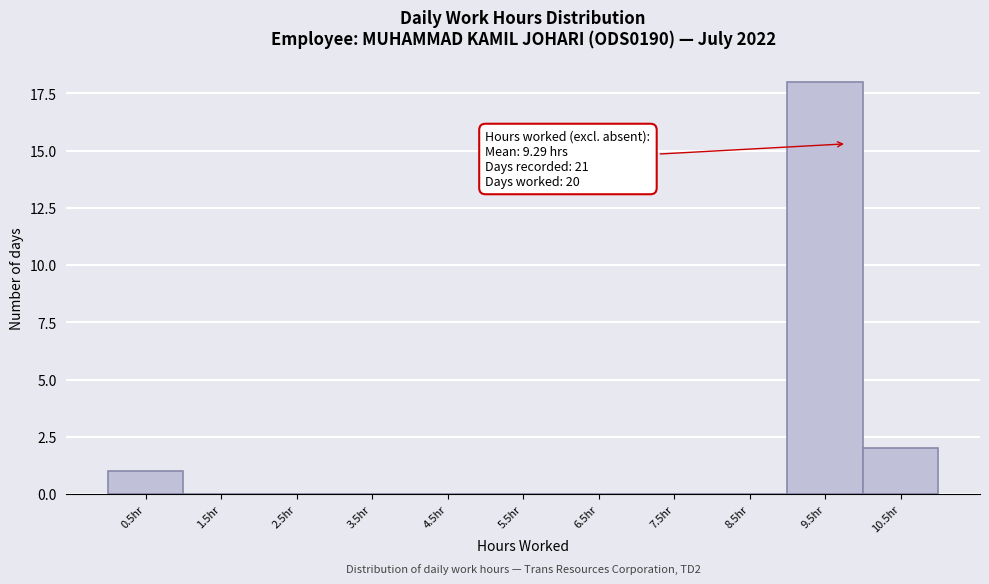

Reading right to left, what are all the values shown in this chart?

10.5hr=2	9.5hr=18	8.5hr=0	7.5hr=0	6.5hr=0	5.5hr=0	4.5hr=0	3.5hr=0	2.5hr=0	1.5hr=0	0.5hr=1